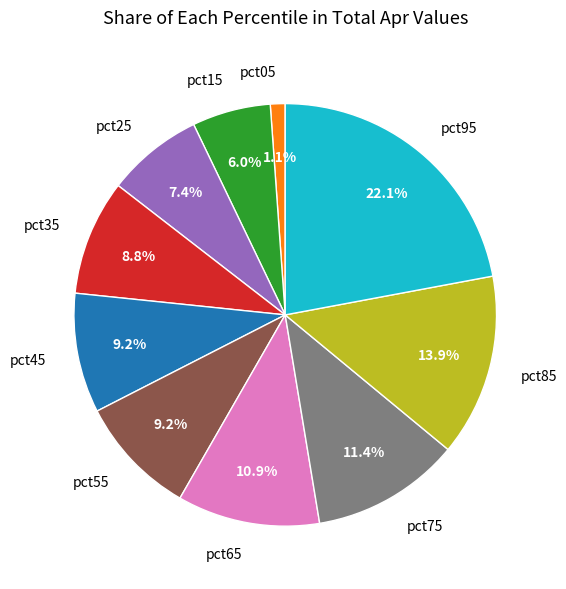

To the nearest percent, what is the difference between the pct25 and pct75 slice percentages?

4%